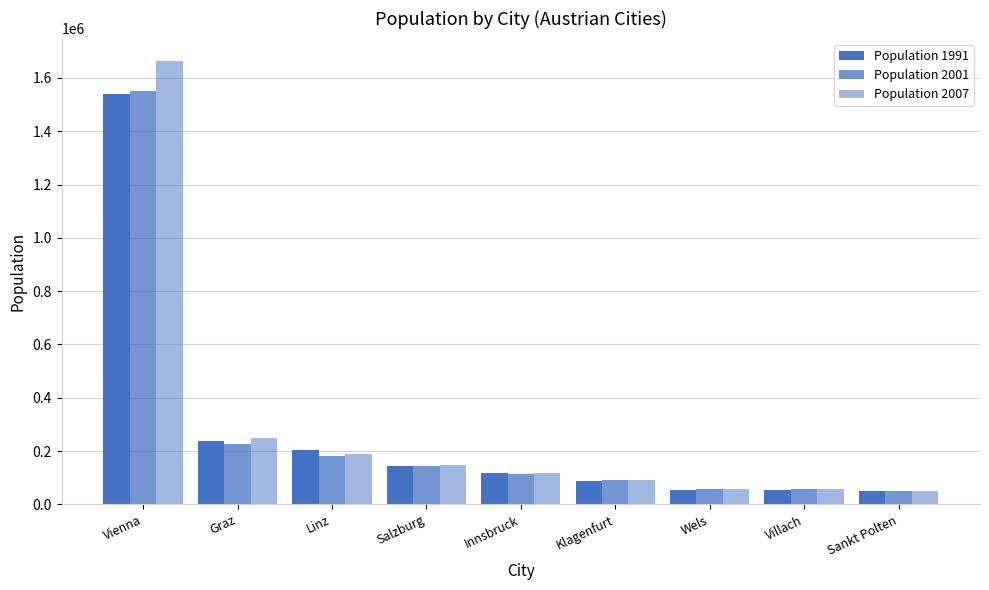

Are the bars horizontal?

No